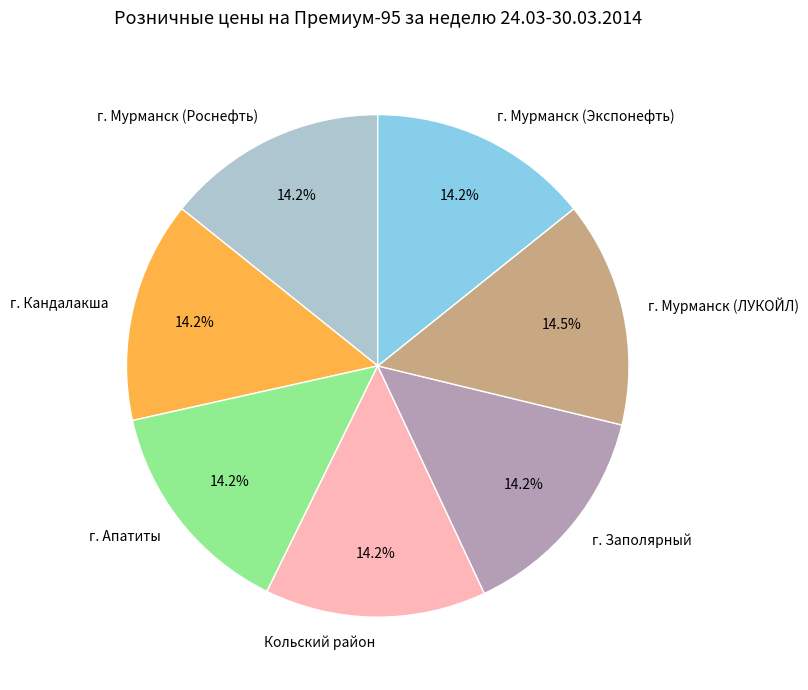

To the nearest percent, what portion does г. Мурманск (Роснефть) represent?

14%